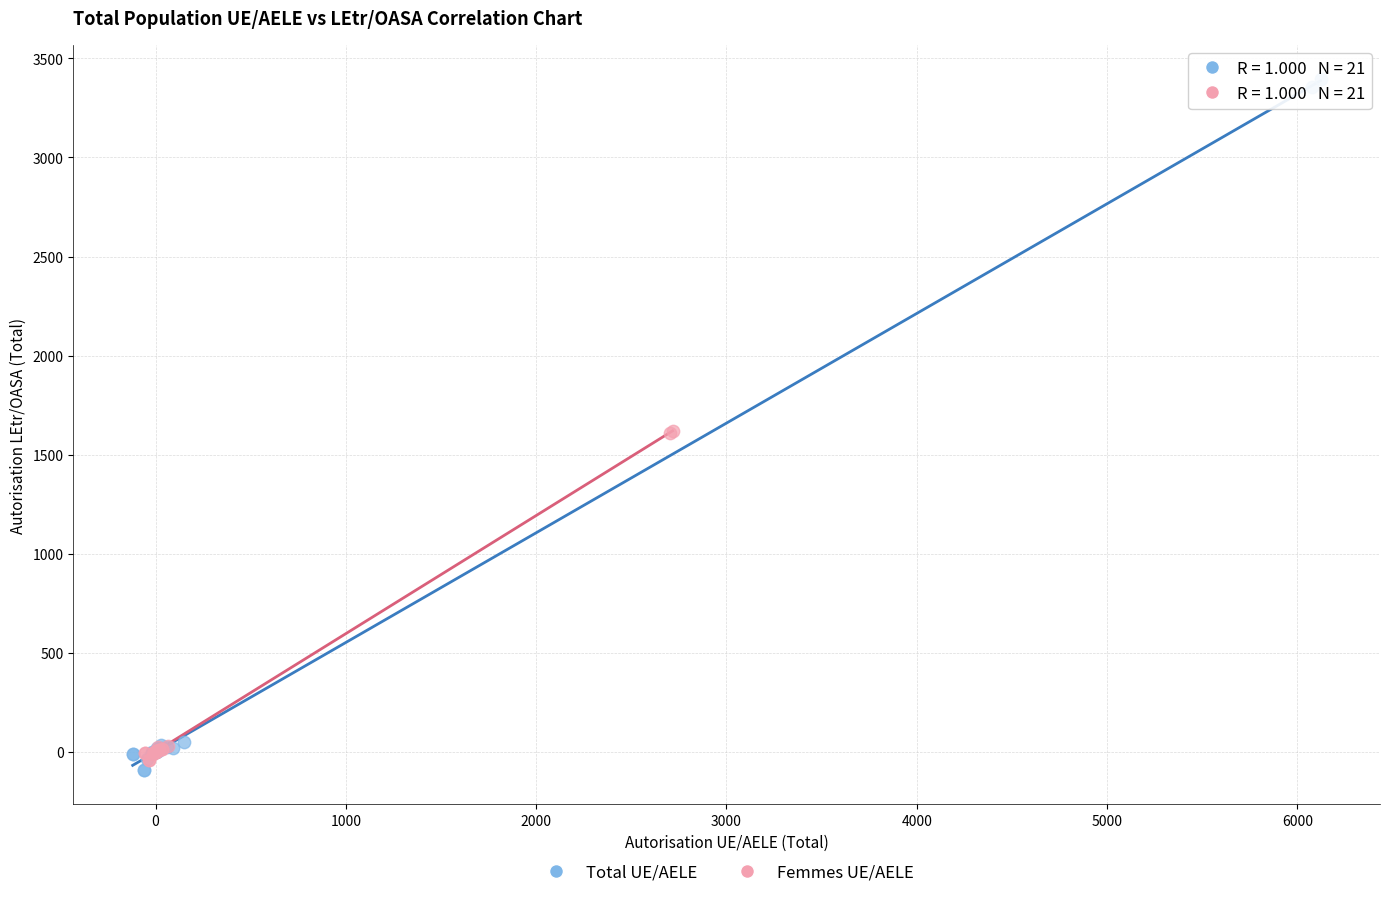

Which series reaches the maximum Y coordinate?

Total UE/AELE